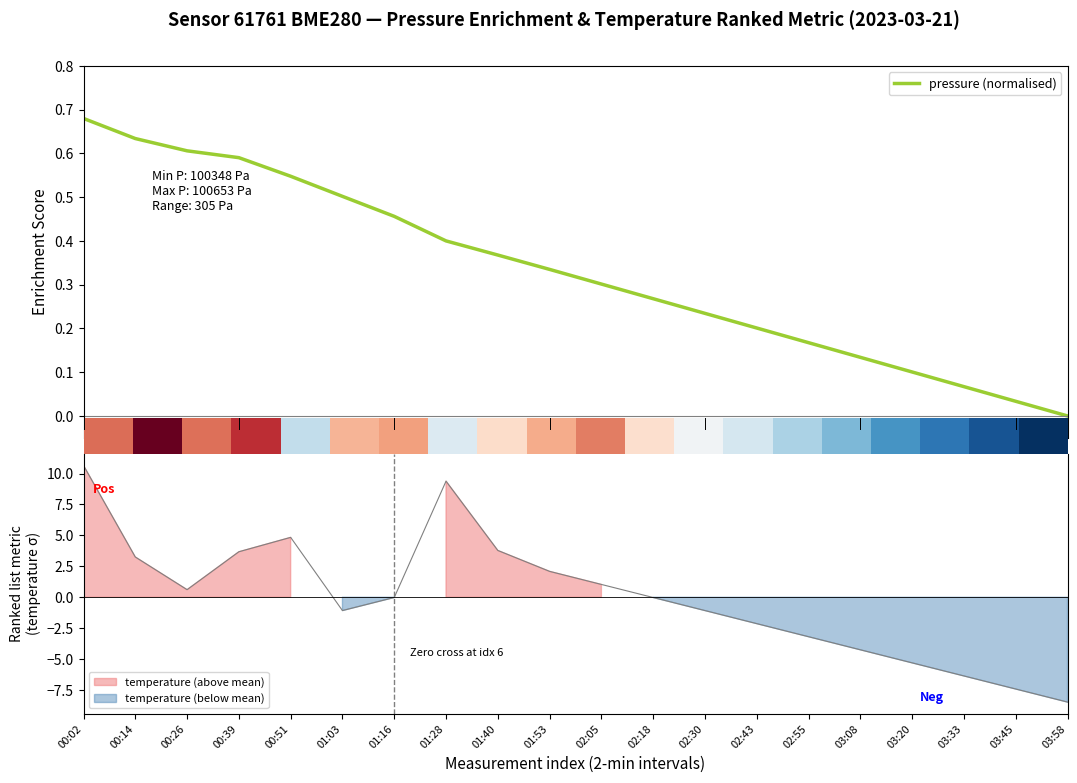

What position from the left is 2.5?

2